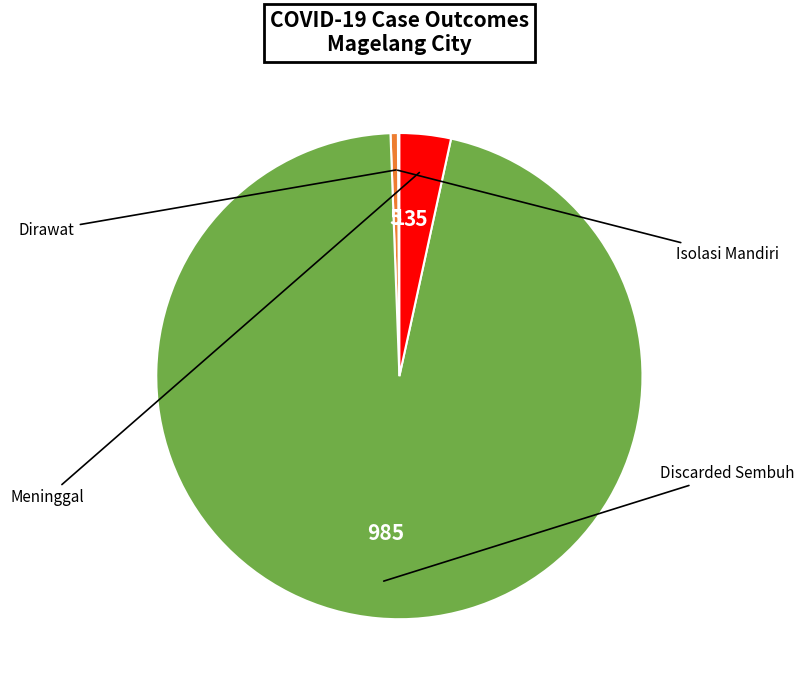

Is there any slice that represents more than half of the pie?

Yes